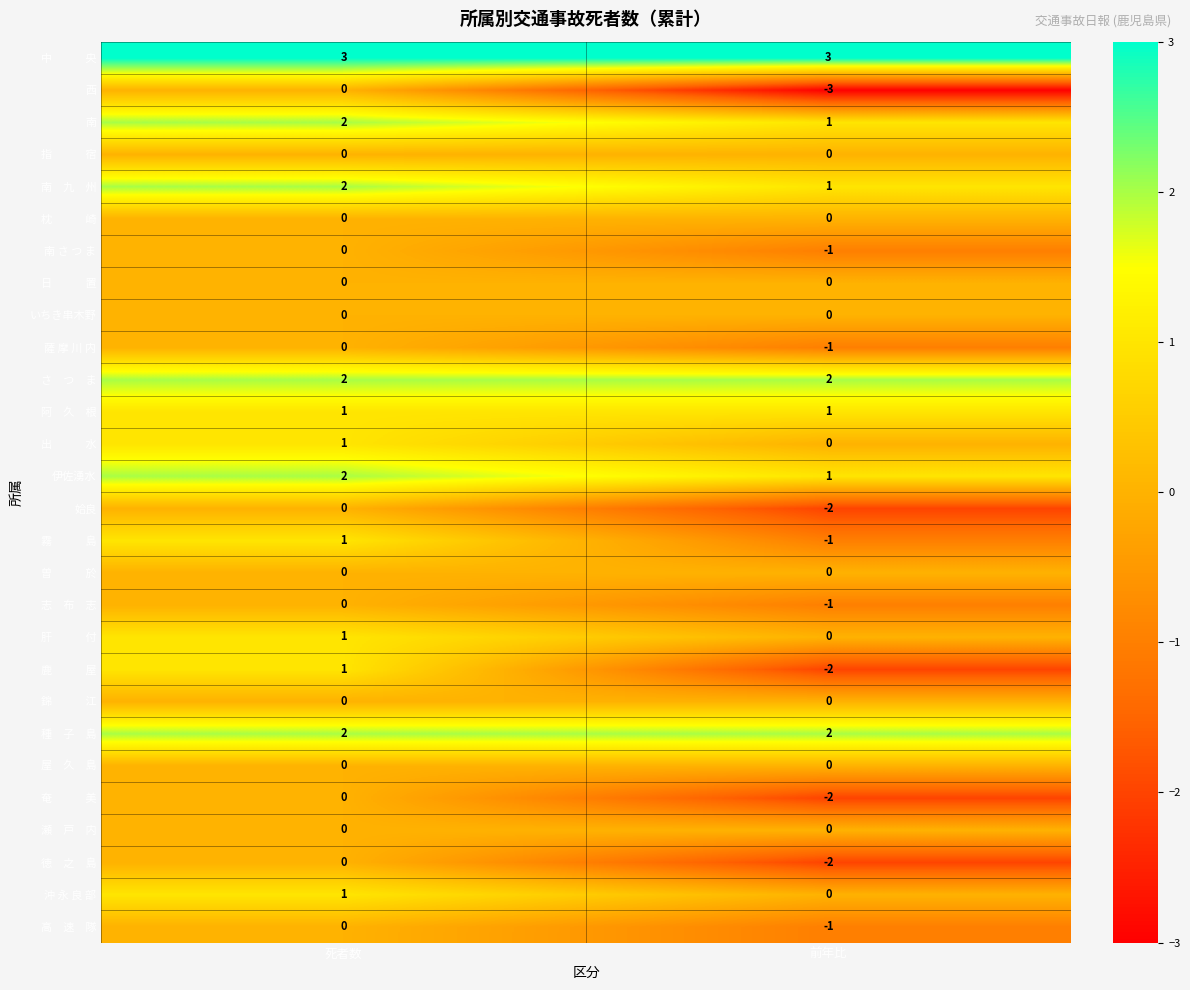

How many distinct data groups are displayed?

28